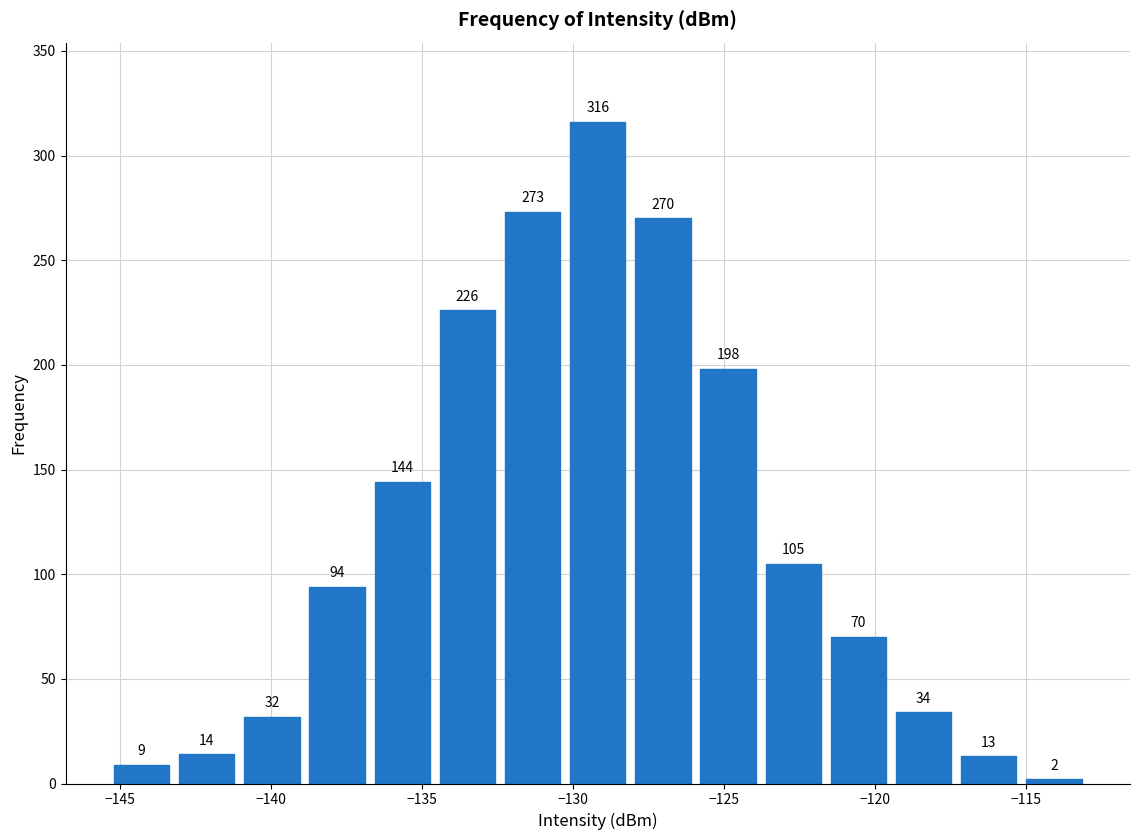

Reading left to right, list every bar in this chart as the range it spans on the x-axis followed by its height. The bar edges are not printed on the chart, so give them approximately, as read against the axis.

-145.5 to -143.0: 9
-143.0 to -141.0: 14
-141.0 to -139.0: 32
-139.0 to -136.5: 94
-136.5 to -134.5: 144
-134.5 to -132.5: 226
-132.5 to -130.5: 273
-130.5 to -128.0: 316
-128.0 to -126.0: 270
-126.0 to -124.0: 198
-124.0 to -121.5: 105
-121.5 to -119.5: 70
-119.5 to -117.5: 34
-117.5 to -115.0: 13
-115.0 to -113.0: 2